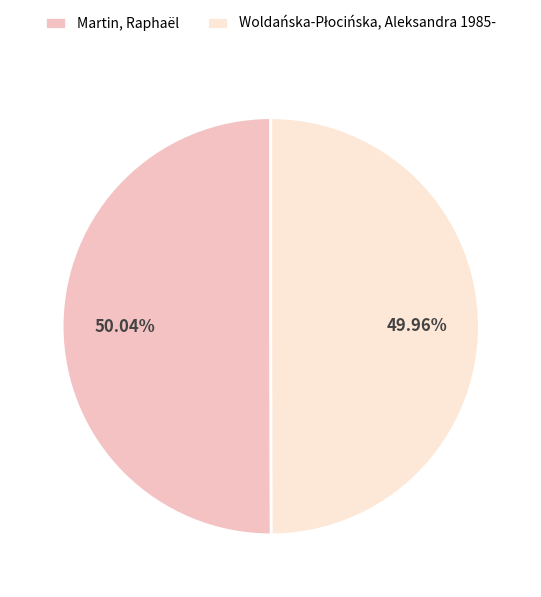

Is there a majority slice in this chart?

Yes